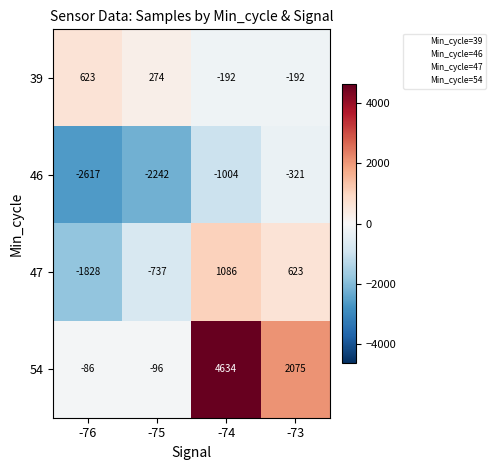

At -74, list the series in order from largest to smallest.

54, 47, 39, 46